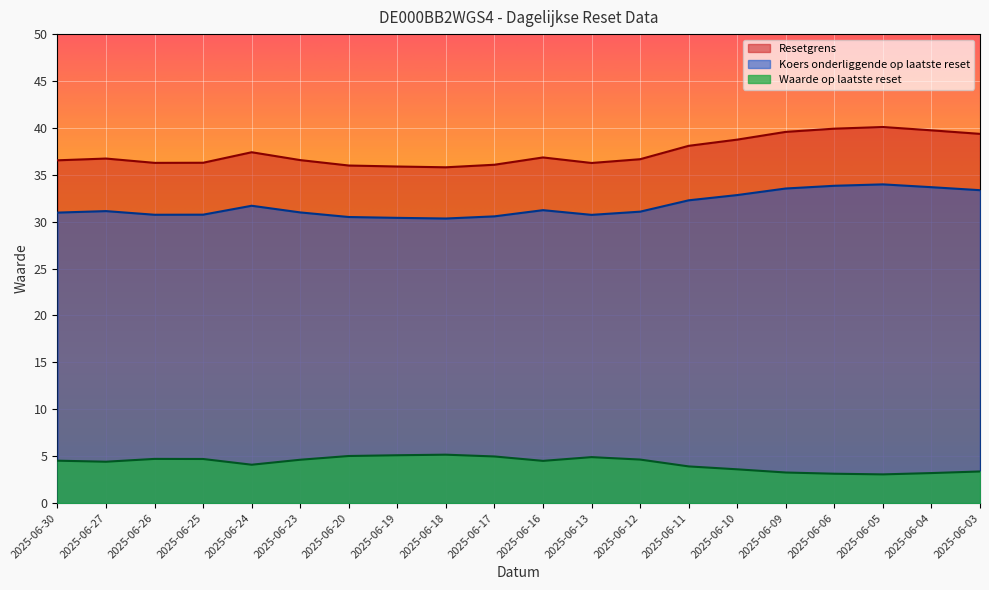

True or false: Resetgrens and Koers onderliggende op laatste reset intersect in this chart.

False